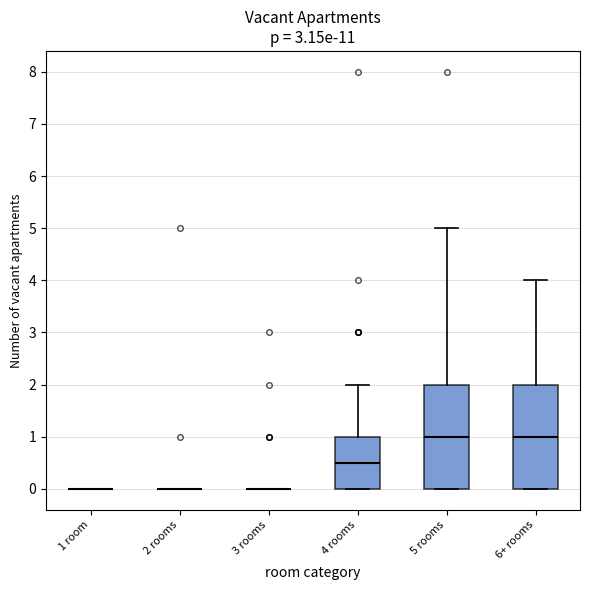

Reading left to right, transcribe this box plot: for each box, give where its median line is, the range the box spans, and where its two whiskers end, as read against the y-axis. The values are not printed on the chart, so give them approximately, as read against the axis.

1 room: box collapsed to a line at 0.0, whiskers 0.0 to 0.0
2 rooms: box collapsed to a line at 0.0, whiskers 0.0 to 0.0
3 rooms: box collapsed to a line at 0.0, whiskers 0.0 to 0.0
4 rooms: median 0.5, box 0.0 to 1.0, whiskers 0.0 to 2.0
5 rooms: median 1.0, box 0.0 to 2.0, whiskers 0.0 to 5.0
6+ rooms: median 1.0, box 0.0 to 2.0, whiskers 0.0 to 4.0